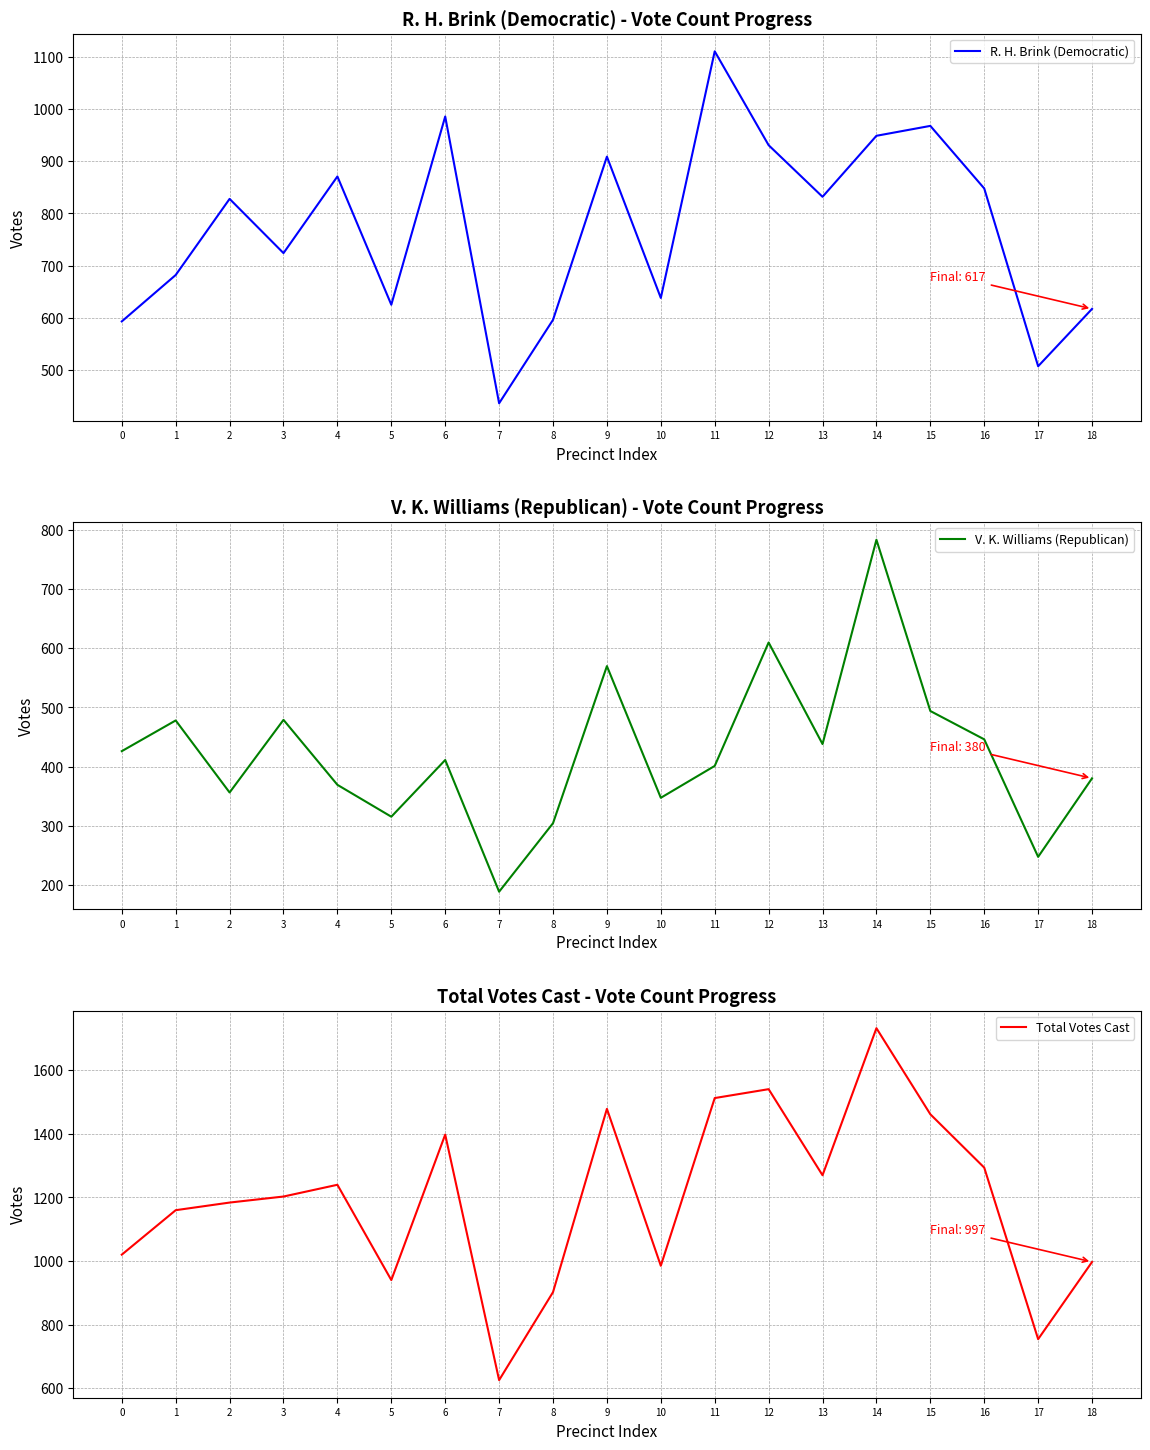

True or false: R. H. Brink (Democratic) has a value of 682 at 1.

True